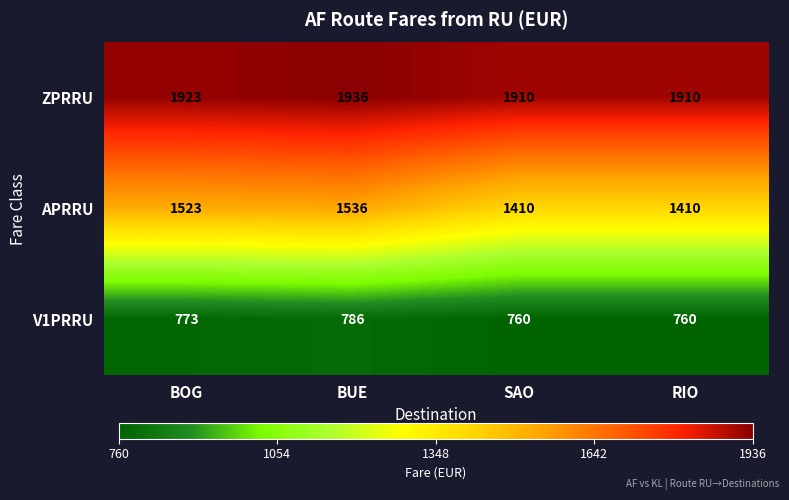

Which series has the largest total across all categories?

ZPRRU